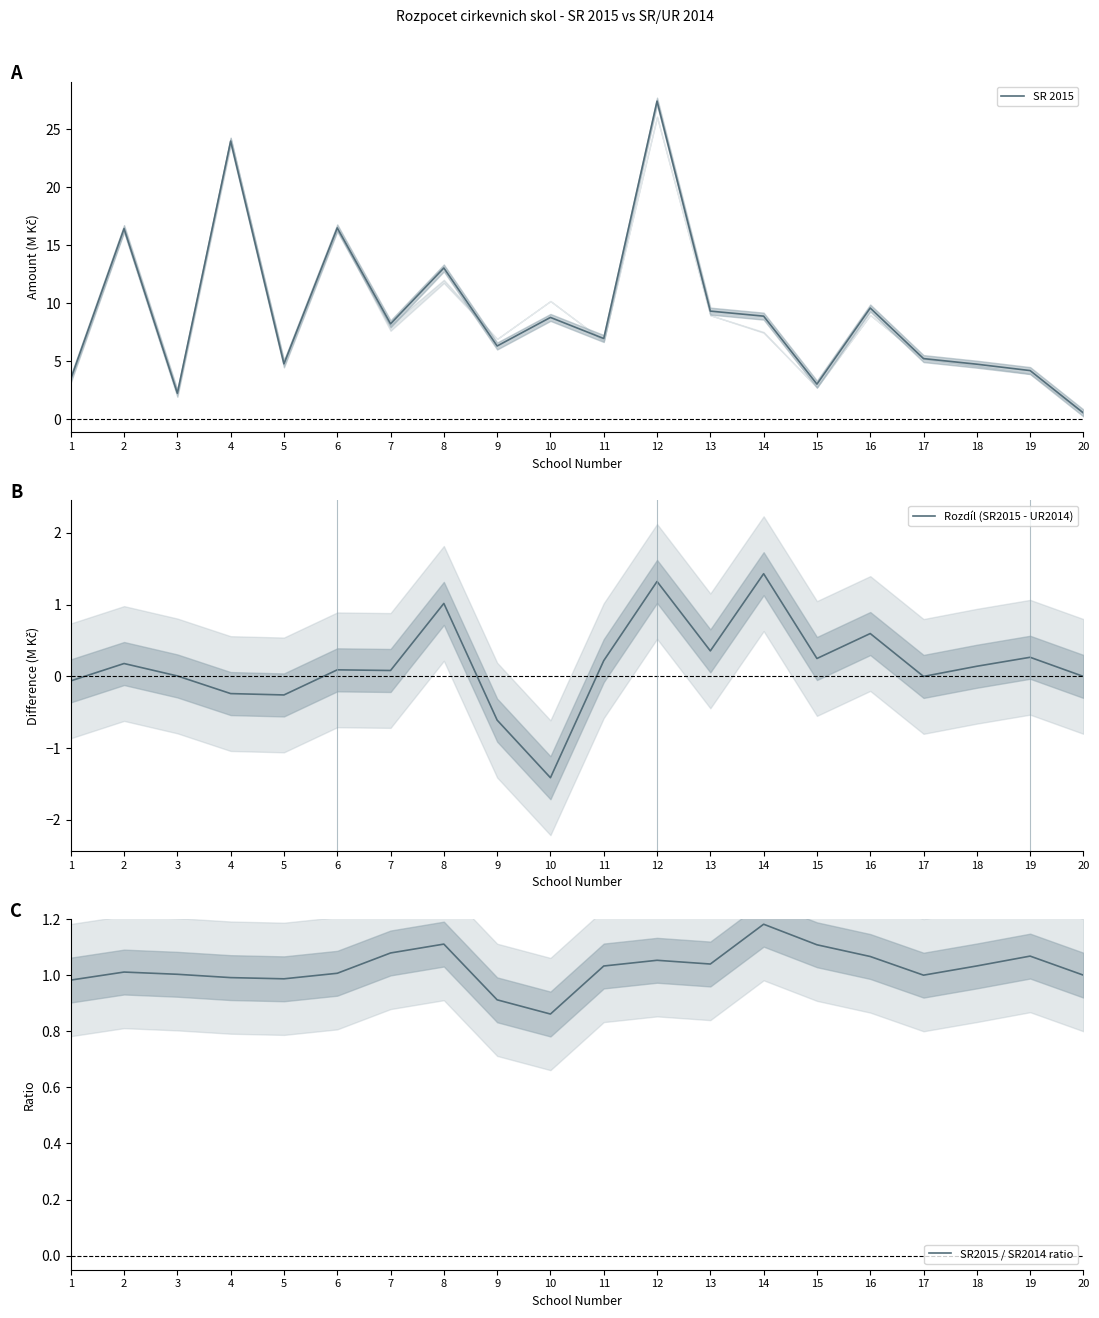

How many interior local peaks does the Rozdíl (SR2015 - UR2014) series have?

7